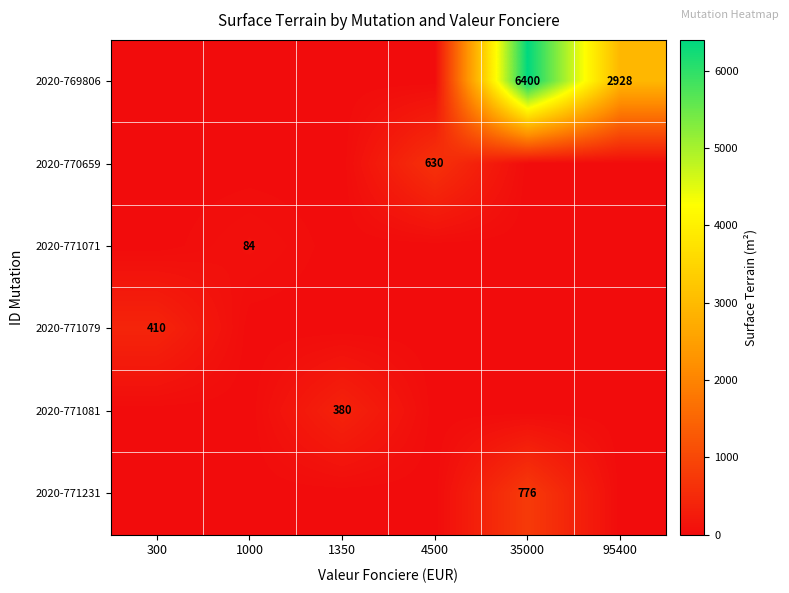

The 2020-770659 series shows 133 at 4500. True or false?

False